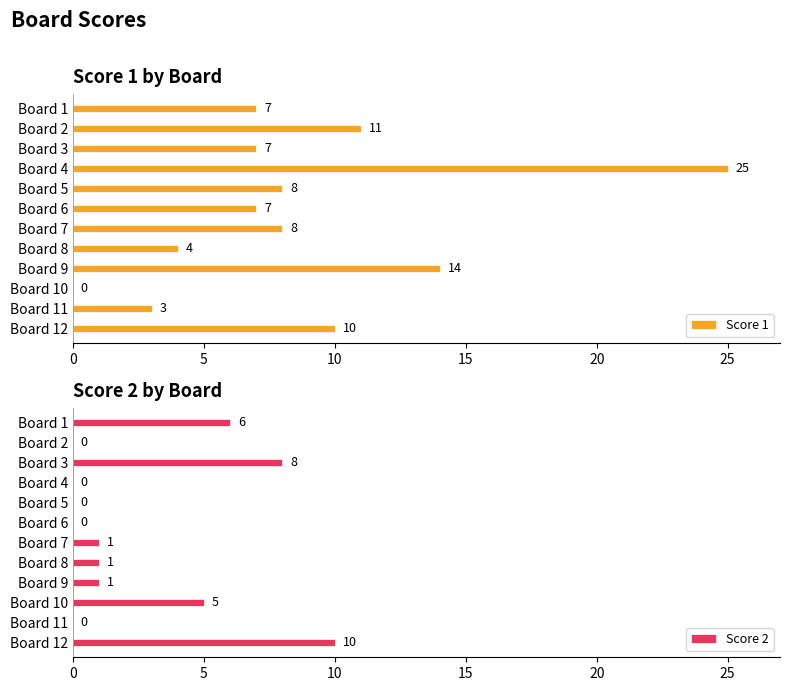

Reading left to right, extract all data points from this chart.

Score 1: 7	11	7	25	8	7	8	4	14	0	3	10
Score 2: 6	0	8	0	0	0	1	1	1	5	0	10